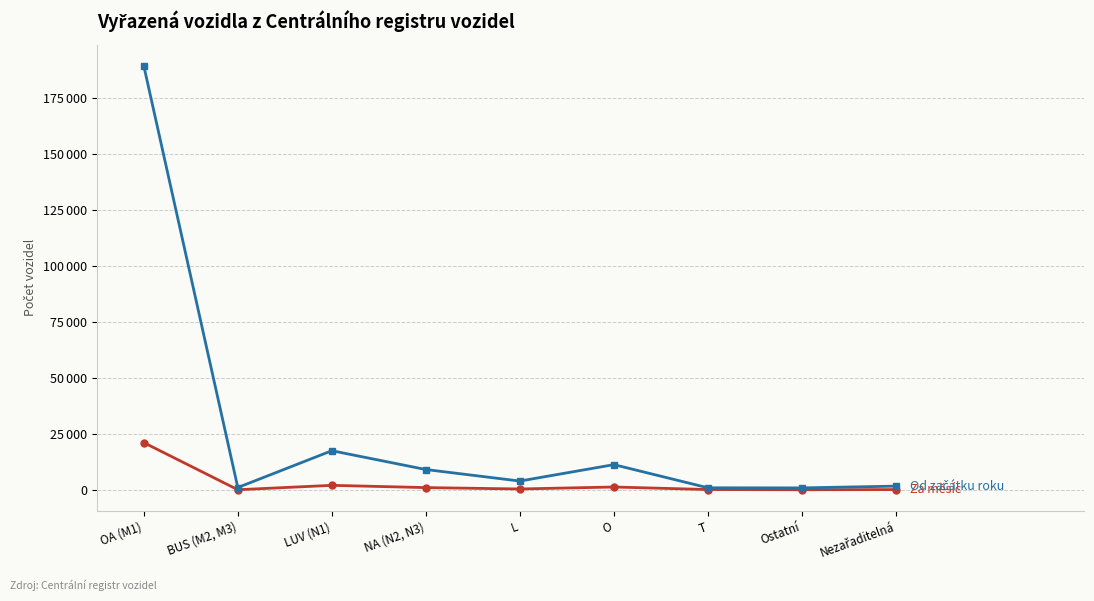

Is this an area chart (filled region under the line)?

No